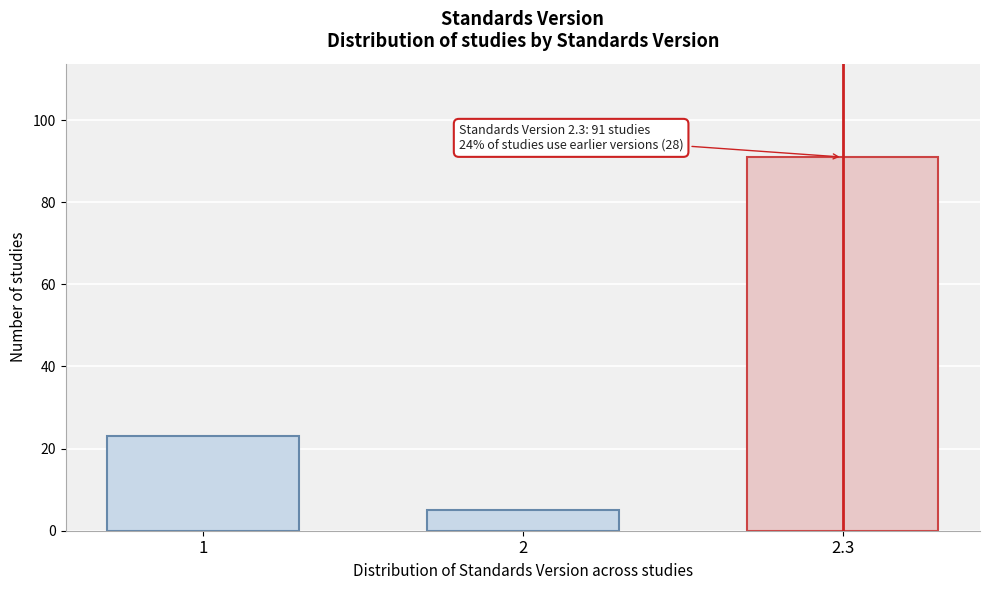

Reading left to right, extract all data points from this chart.

23	5	91